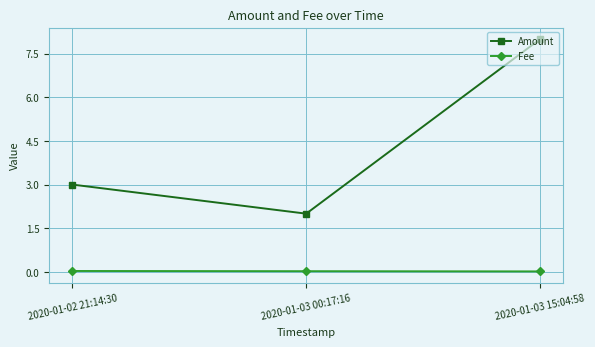

True or false: Fee has a value of 0.0 at 2020-01-02 21:14:30.

True